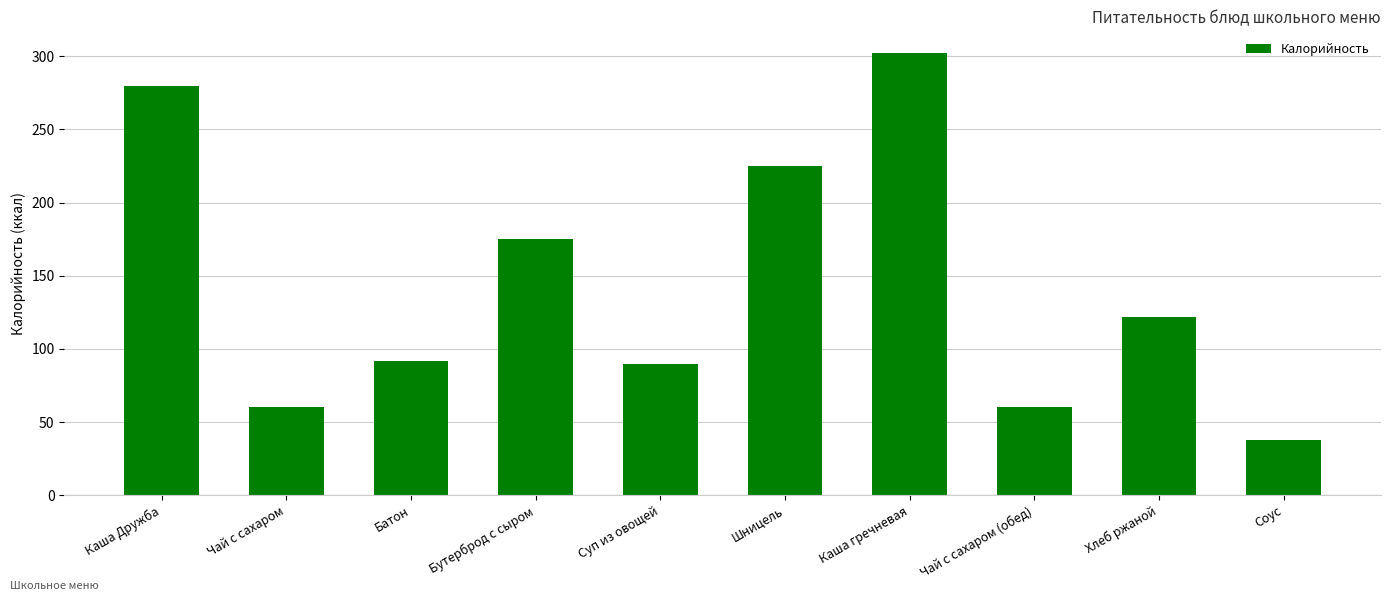

What position from the right is Каша Дружба?

10